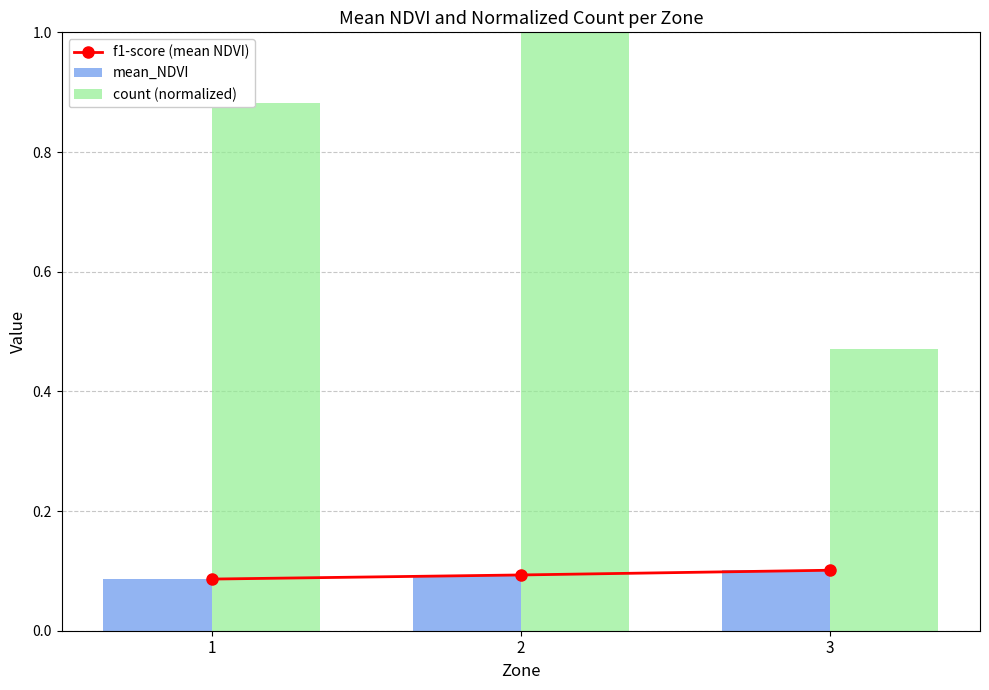

The value of mean_NDVI at 2 is 0.1. True or false?

True